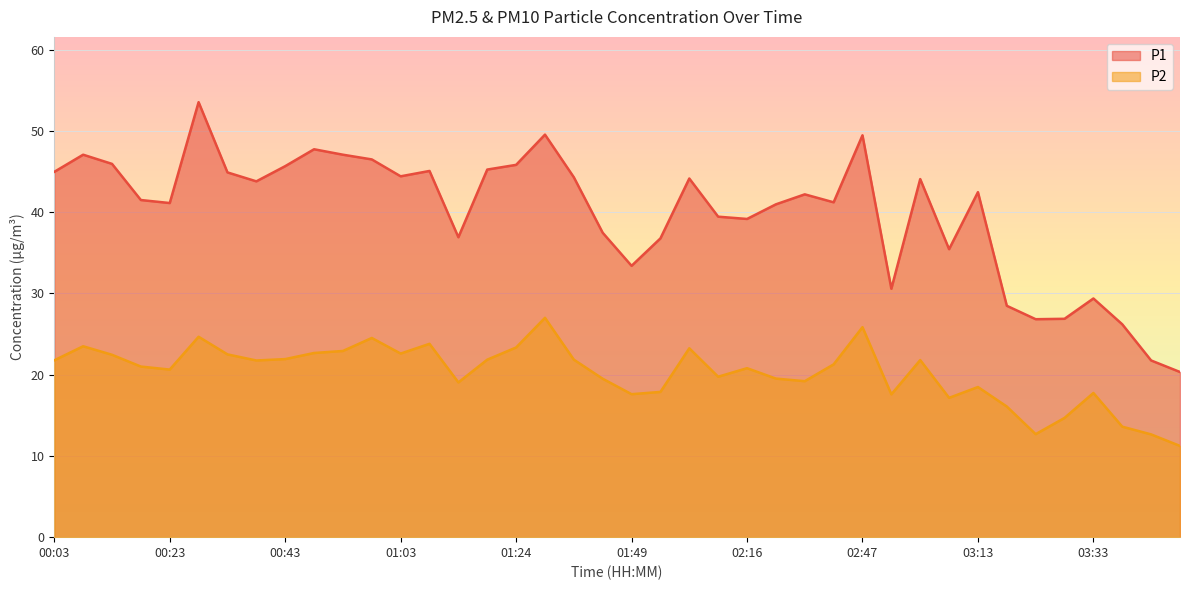

Where is the first local minimum for P1?

00:23